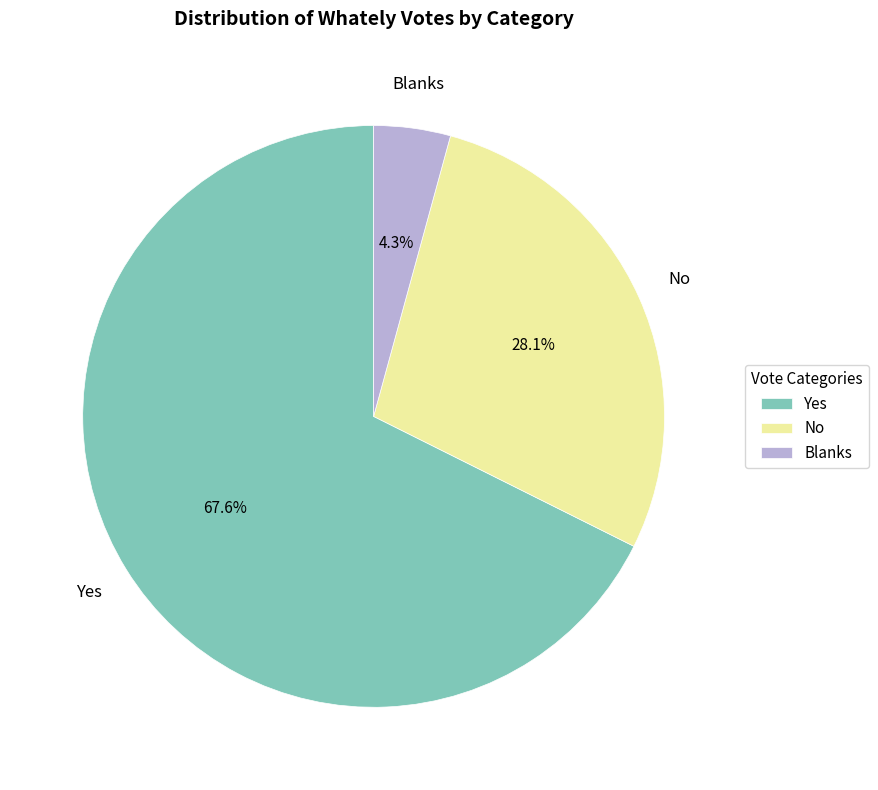

Which slice is the smallest?

Blanks